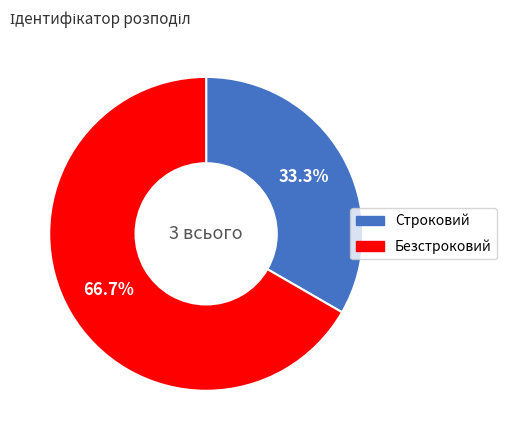

What percentage is NOT represented by Строковий?

66.7%